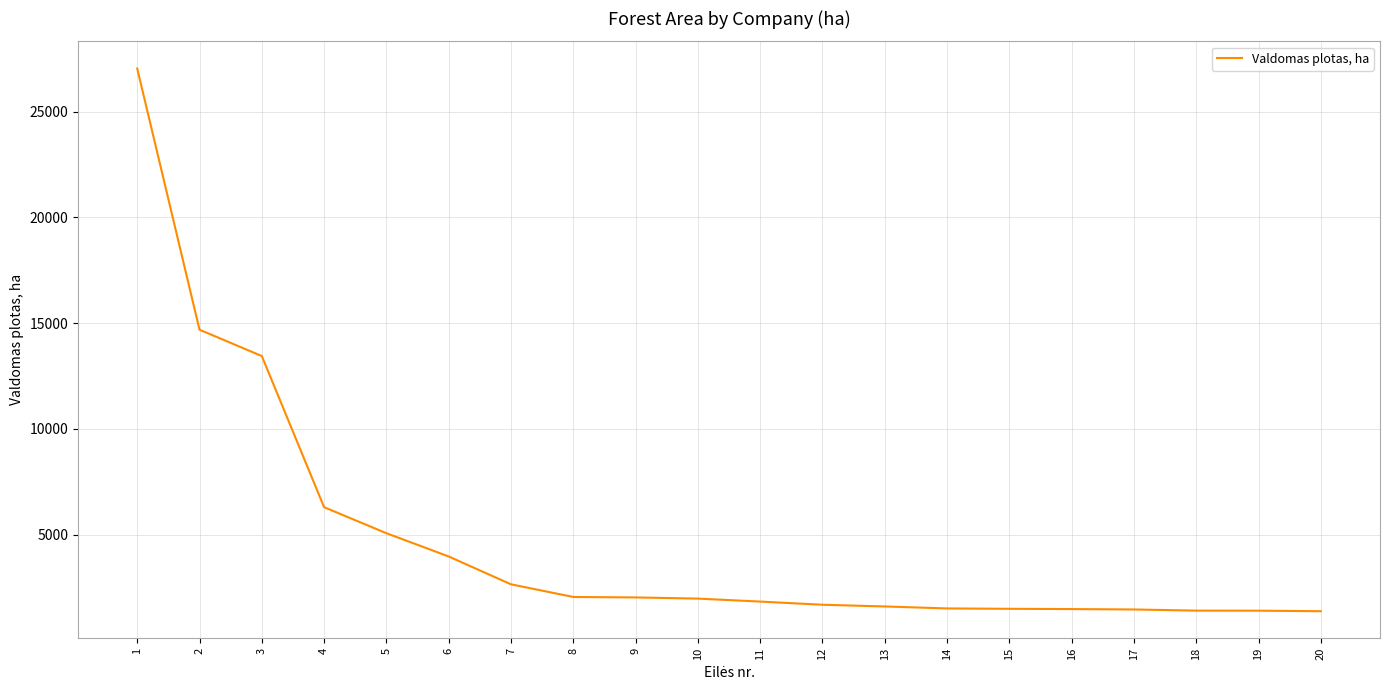

What is the difference between the maximum and minimum values?

25653.1